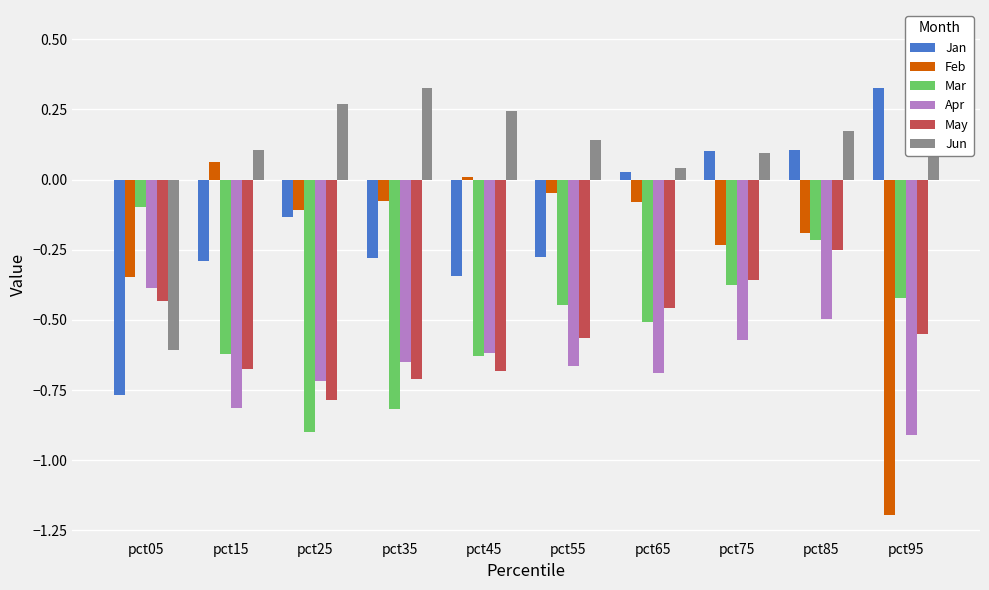

What is the sum of all May values?

-5.5